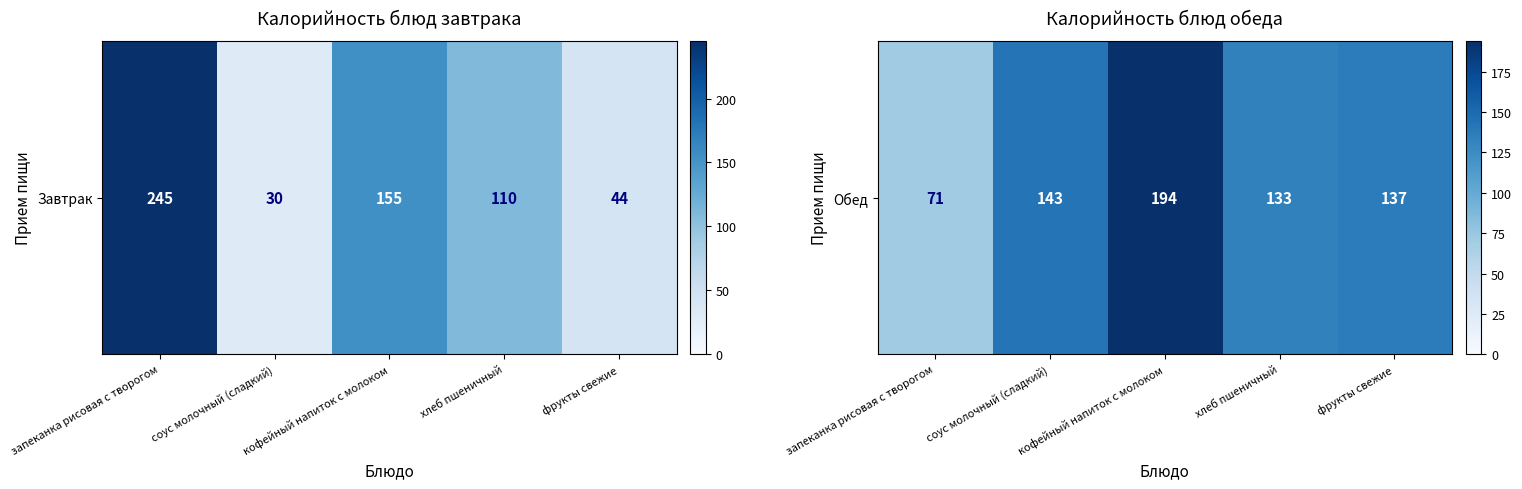

What is the maximum value shown in the chart?

194